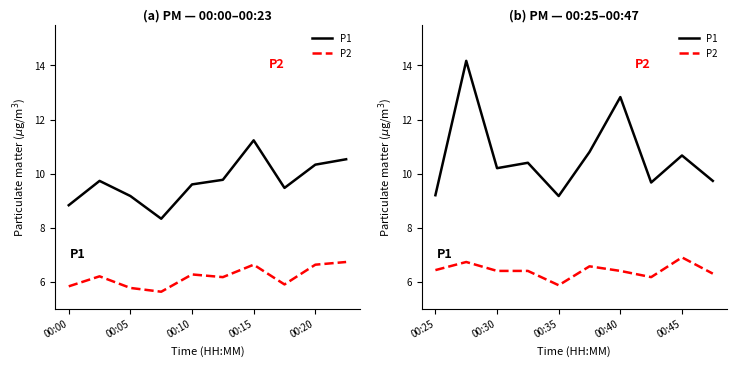

How many data points in P2 are less than 6?

1